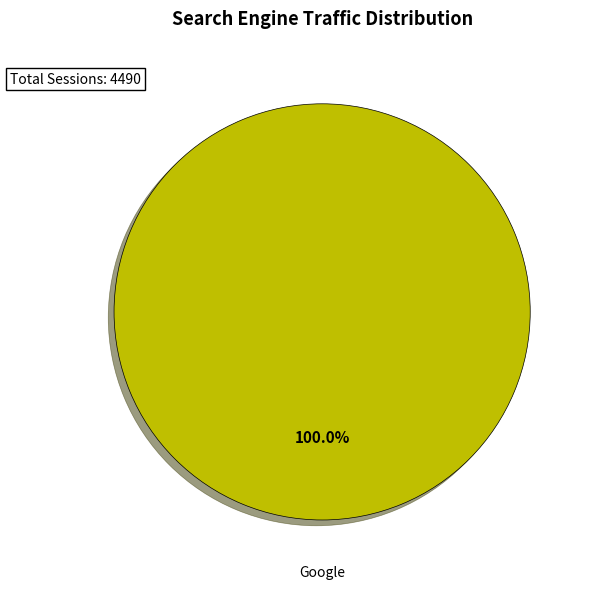

Does any single category account for the majority?

Yes